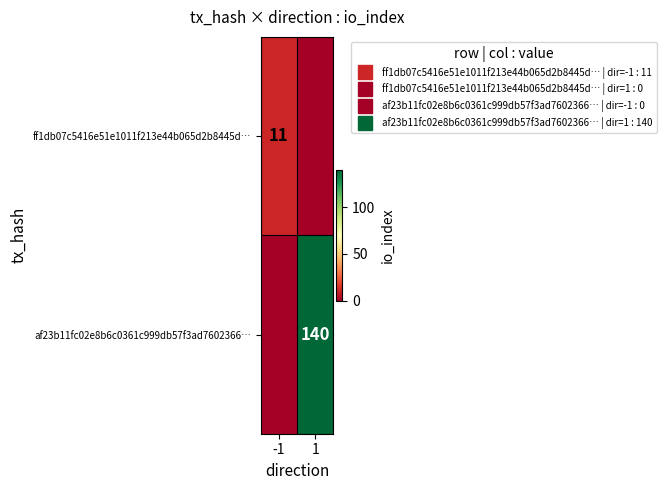

Is the value of af23b11fc02e8b6c0361c999db57f3ad7602366… at 1 greater than the value of ff1db07c5416e51e1011f213e44b065d2b8445d… at -1?

Yes